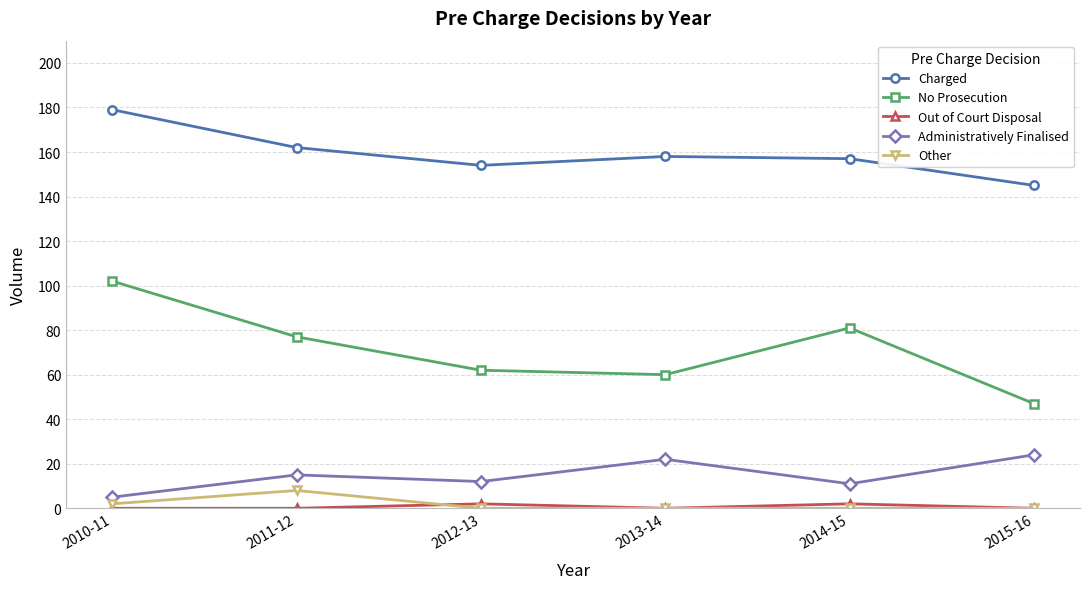

How many categories are shown in the chart?

6